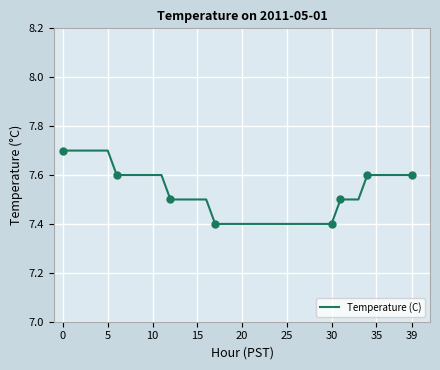

What is the minimum value for Temperature (C)?

7.4